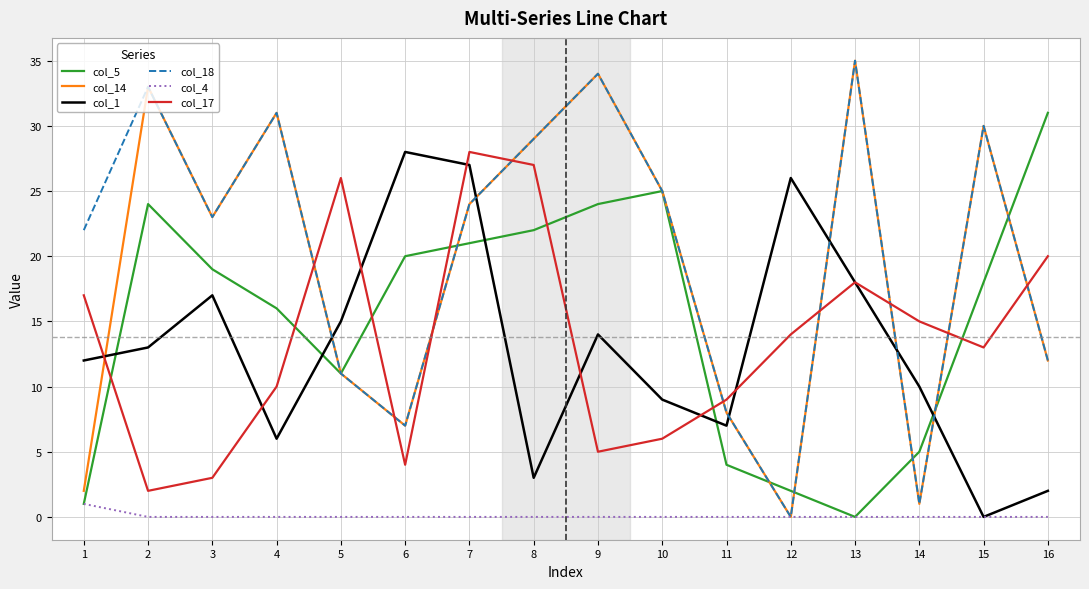

How many interior local peaks does the col_5 series have?

2